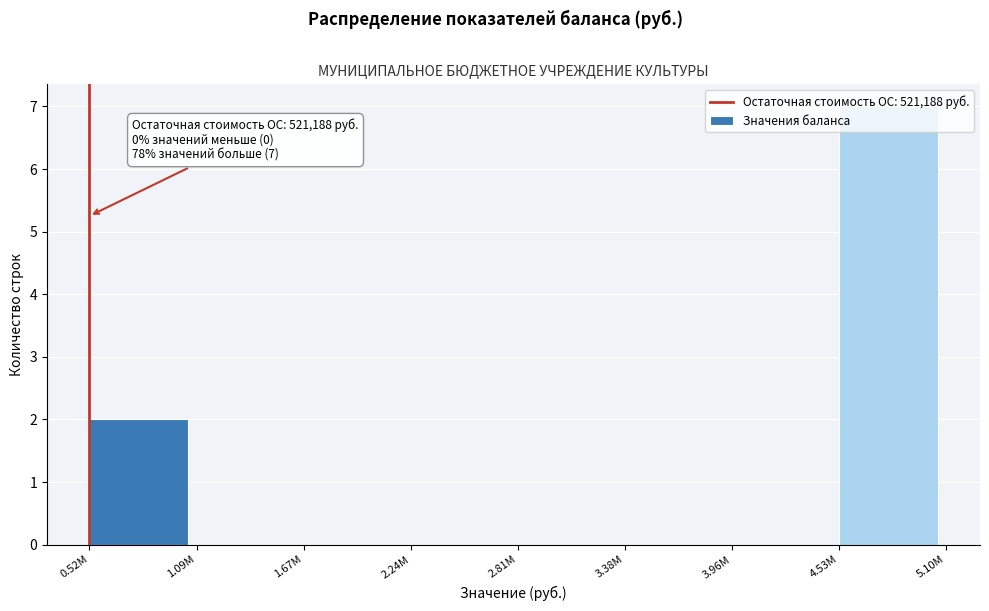

At which label is the value closest to 3?

0.52M